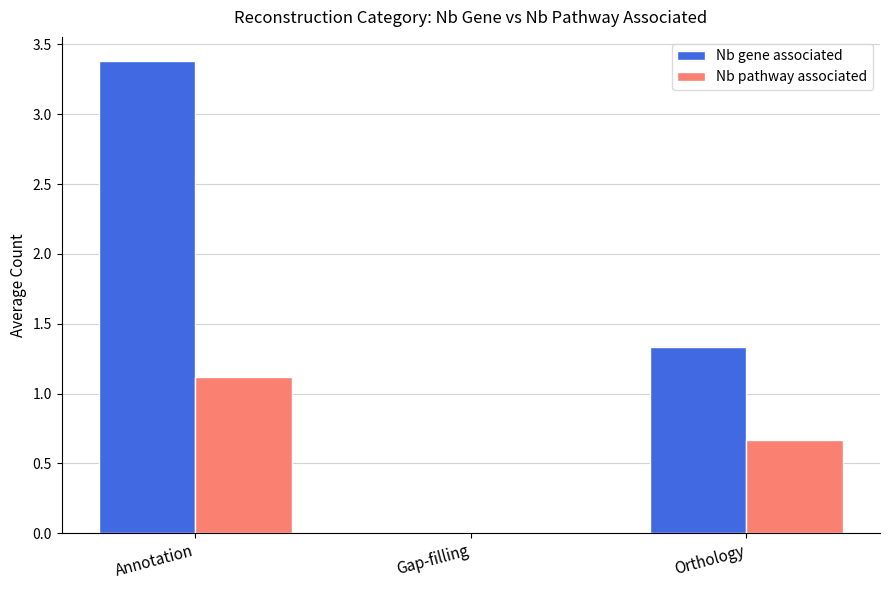

How many data points does each series have?

3